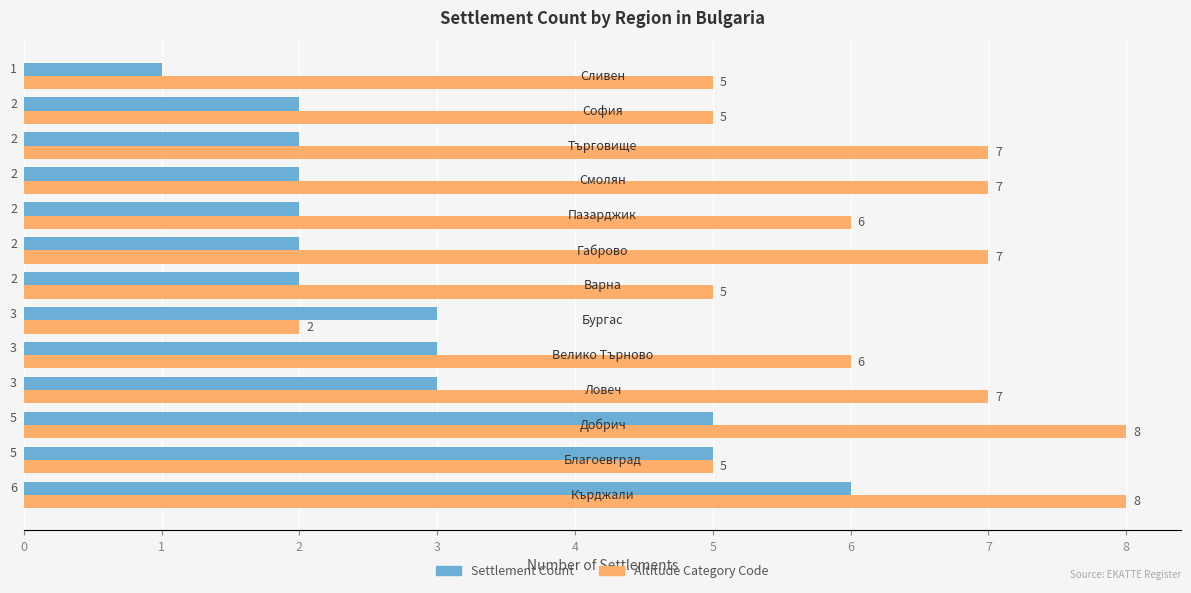

Which series has the widest spread of values?

Altitude Category Code